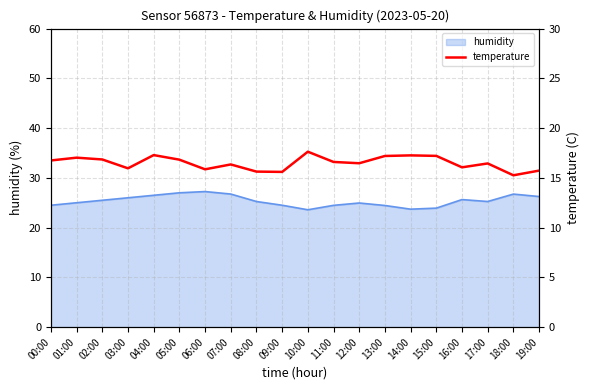

Rank the categories by value from lowest to highest.

18:00, 09:00, 08:00, 19:00, 06:00, 03:00, 16:00, 07:00, 17:00, 12:00, 11:00, 00:00, 05:00, 02:00, 01:00, 13:00, 15:00, 14:00, 04:00, 10:00